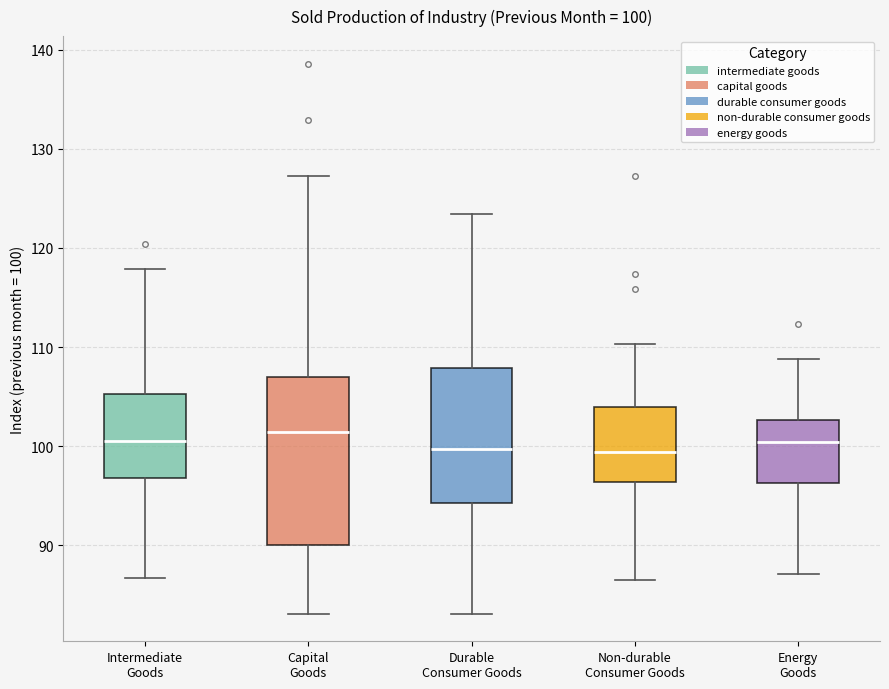

Which box is the tallest, from its lower edge to its upper edge?

Capital Goods